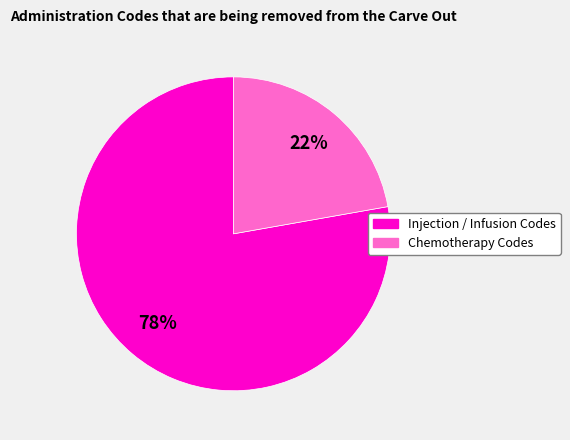

To the nearest percent, what is the difference between the largest and smallest slice percentages?

56%